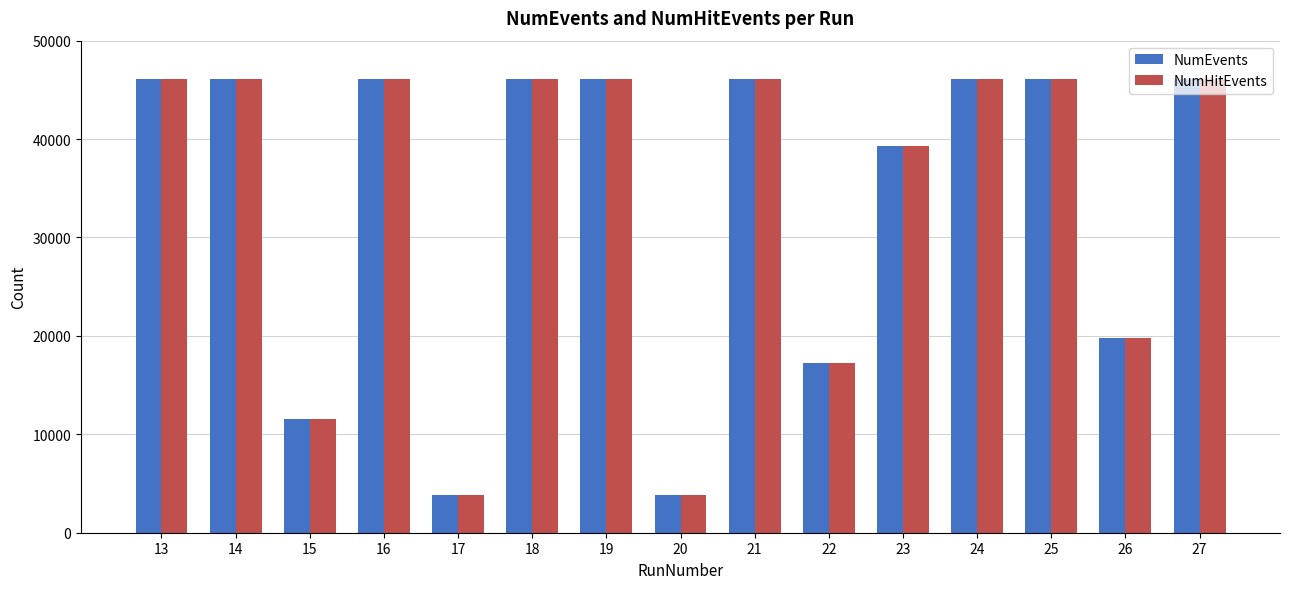

How many values in the NumHitEvents series are below 46077?

7